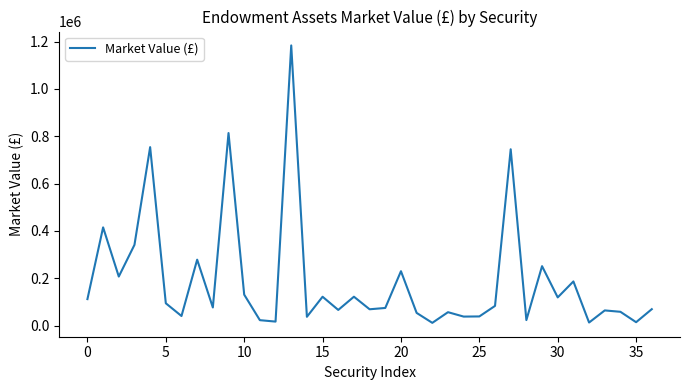

What is the greatest value displayed?

1183638.3